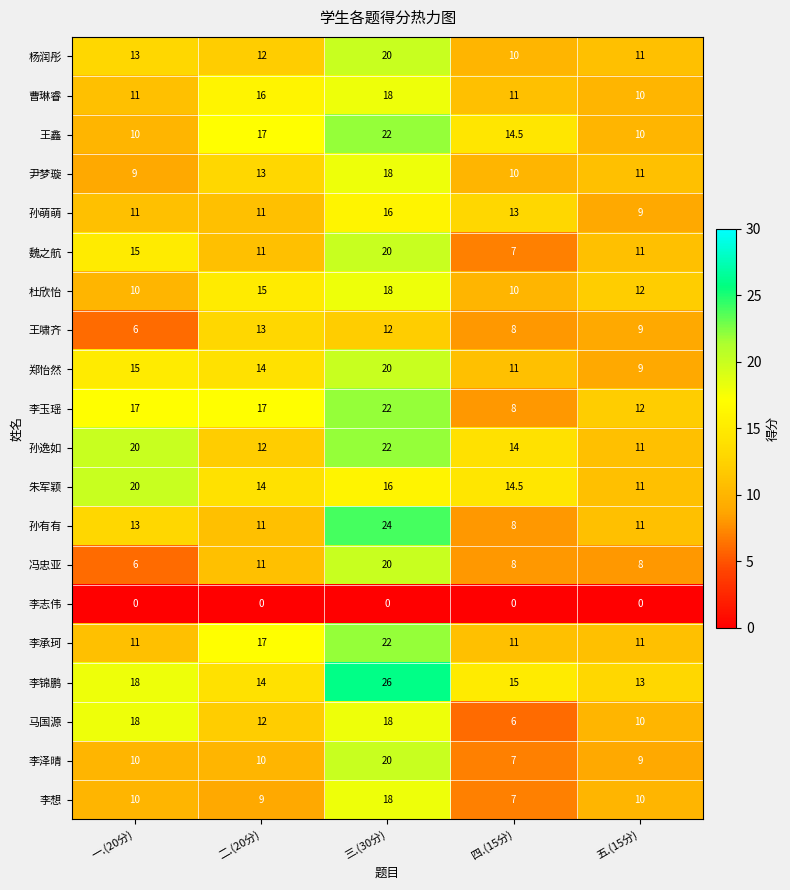

Which category has the highest value in the 李承珂 series?

三.(30分)